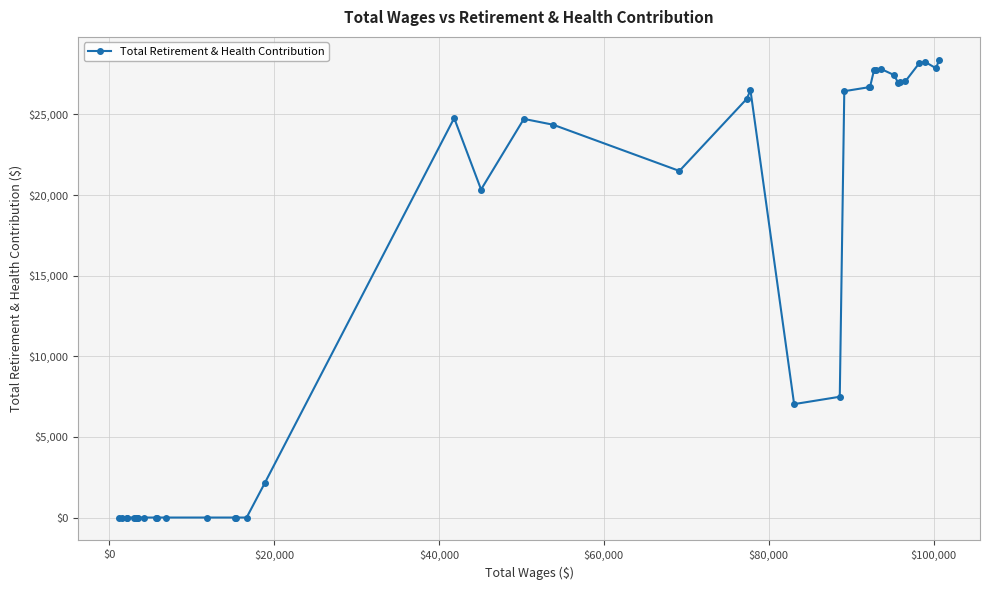

What is the difference between the maximum and minimum values?

28393